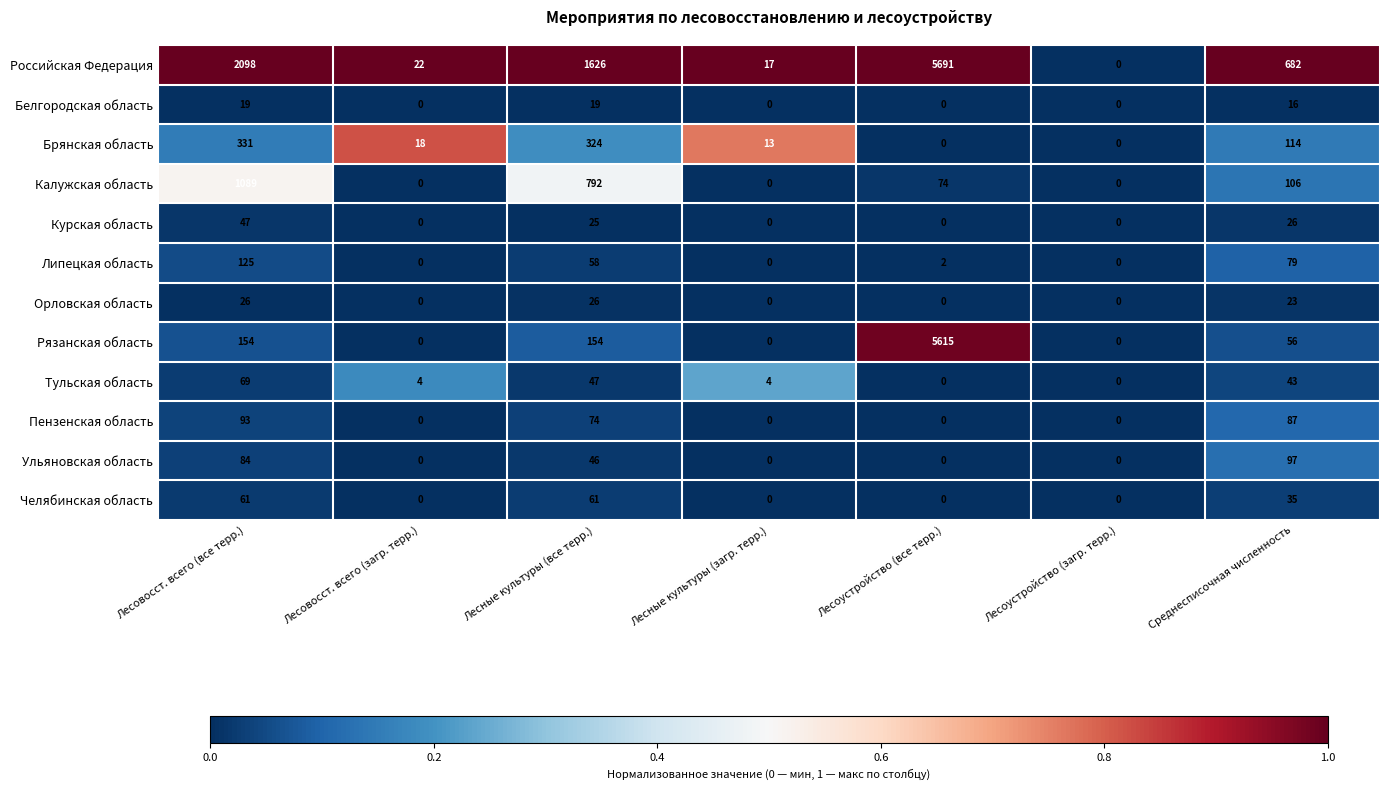

Where is Орловская область nearest to the value 13?

Среднесписочная численность